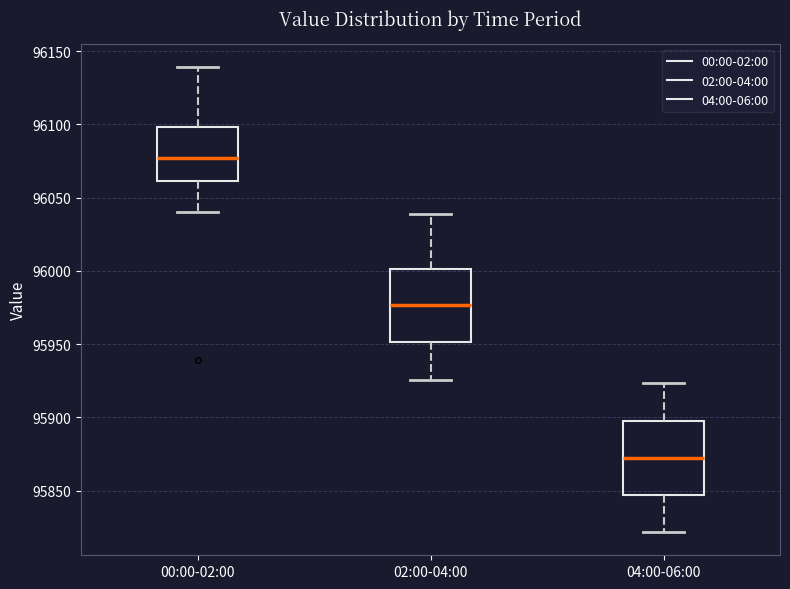

Reading left to right, read every box against the y-axis: the position of its median line, the range the box covers, and the ends of its whiskers. The values are not printed on the chart, so give them approximately, as read against the axis.

00:00-02:00: median 96075, box 96060 to 96100, whiskers 96040 to 96140
02:00-04:00: median 95975, box 95950 to 96000, whiskers 95925 to 96040
04:00-06:00: median 95875, box 95845 to 95900, whiskers 95820 to 95925